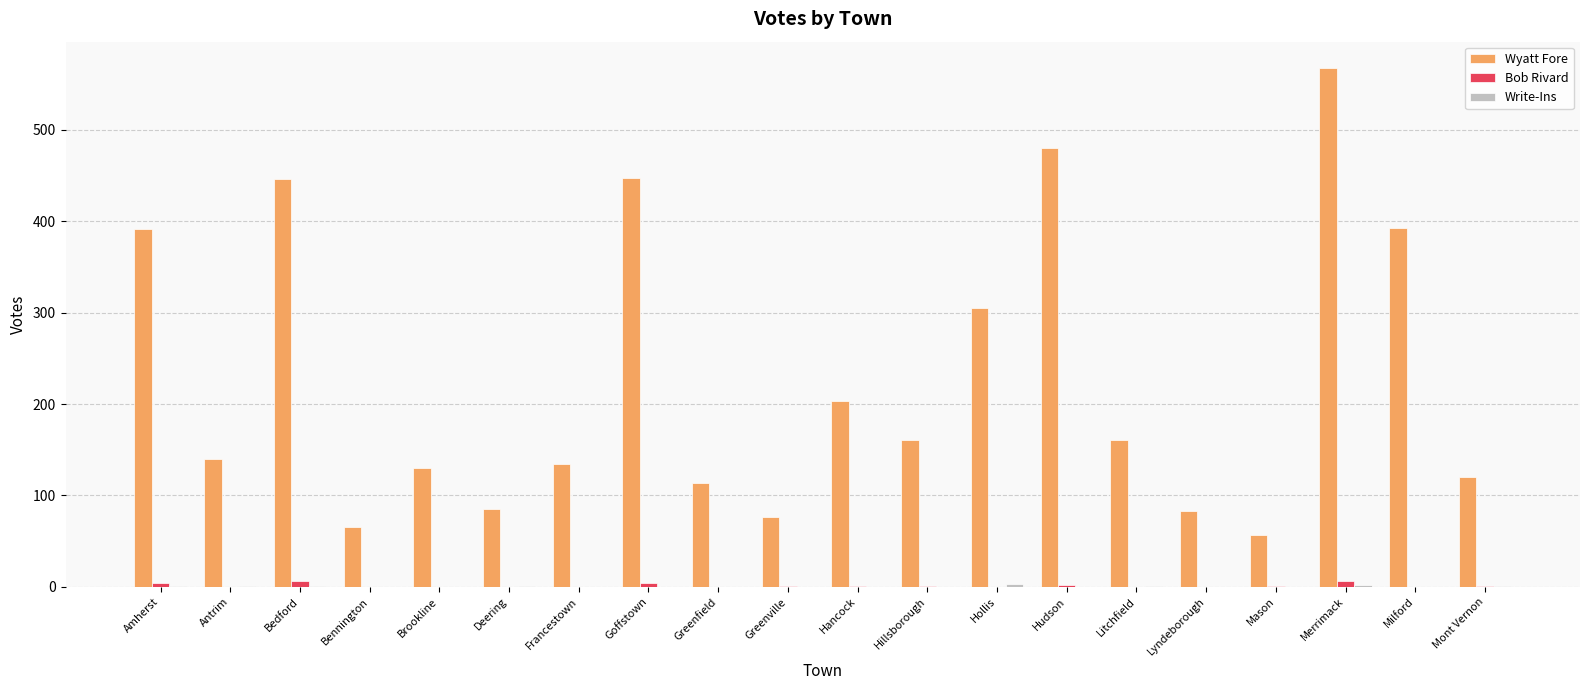

What is the average value of the Bob Rivard series?

1